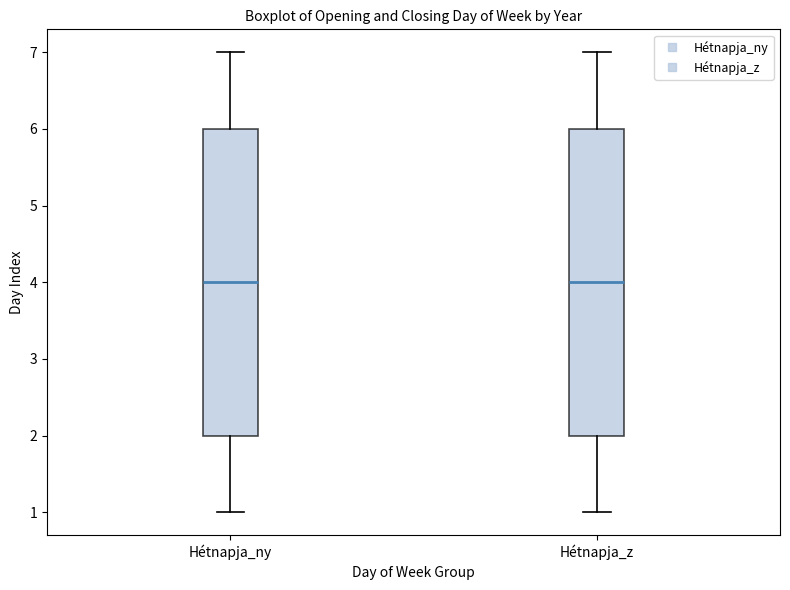

Where is the lower edge of the box for Hétnapja_z on the y-axis? The values are not printed on the chart, so give them approximately, as read against the axis.

2